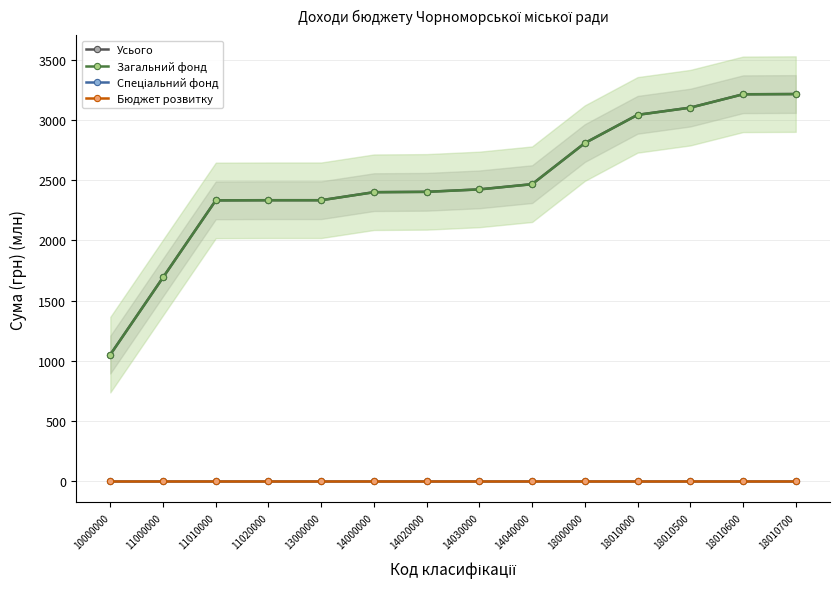

Which category has the highest value across all series?

18010700